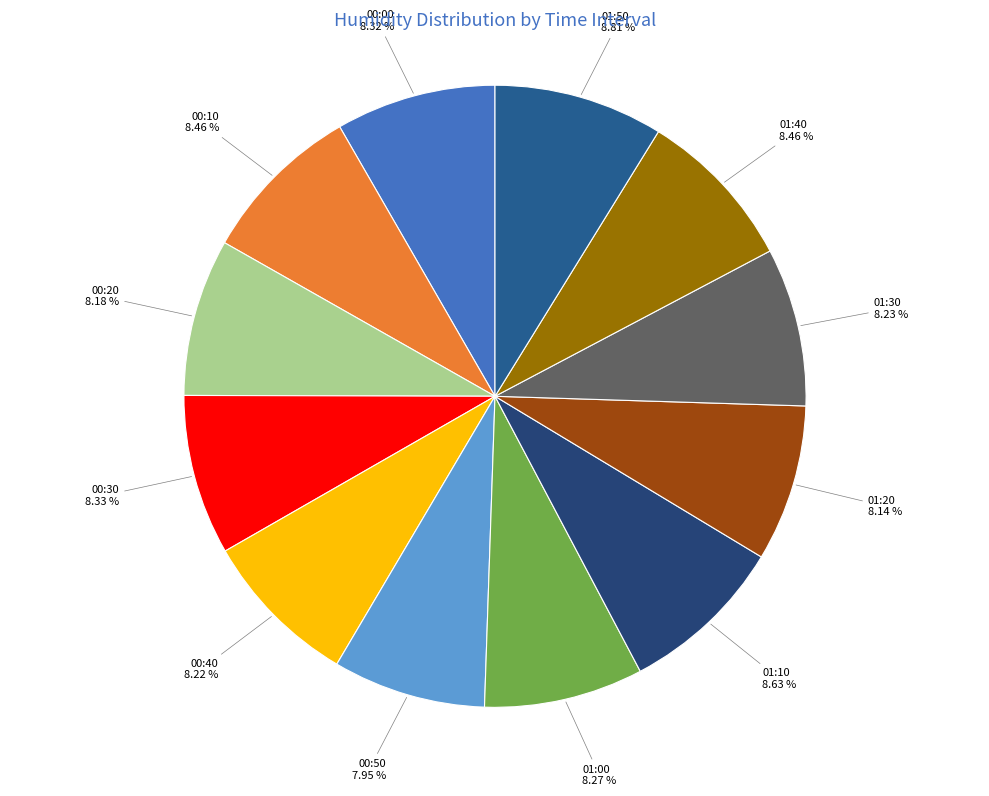

Does 00:50 represent more than half of the total?

No